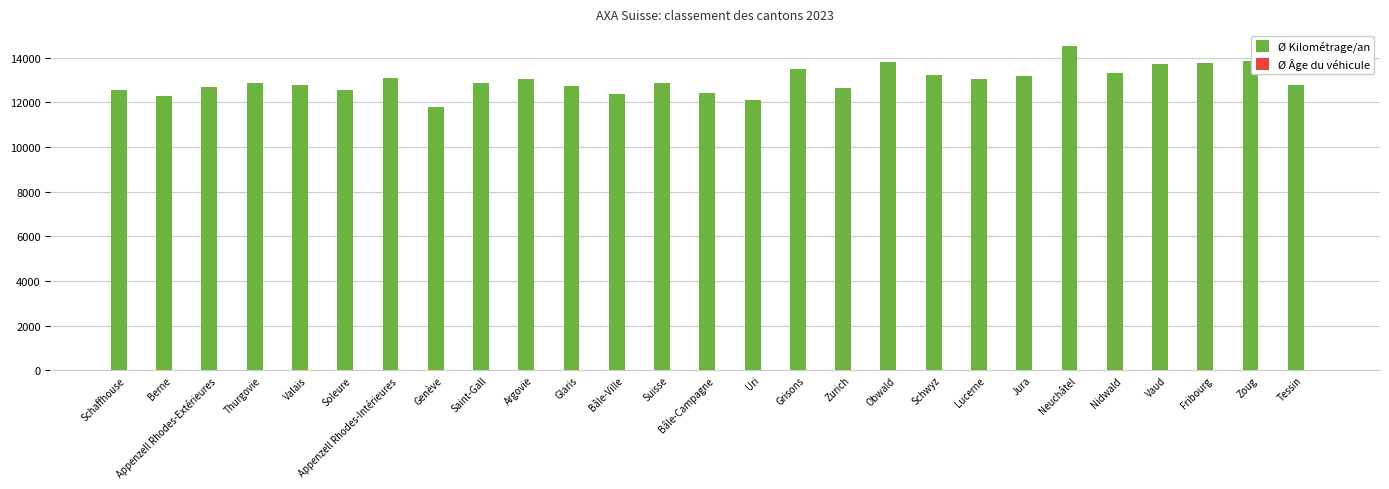

What is the maximum value for Ø Kilométrage/an?

14502.3